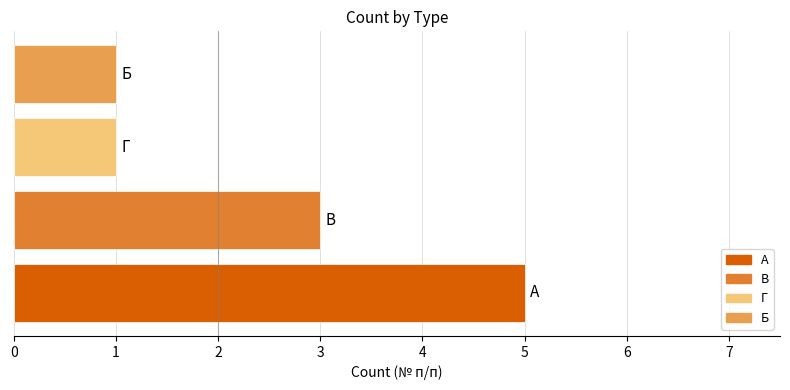

What is the difference between the maximum and minimum values?

4